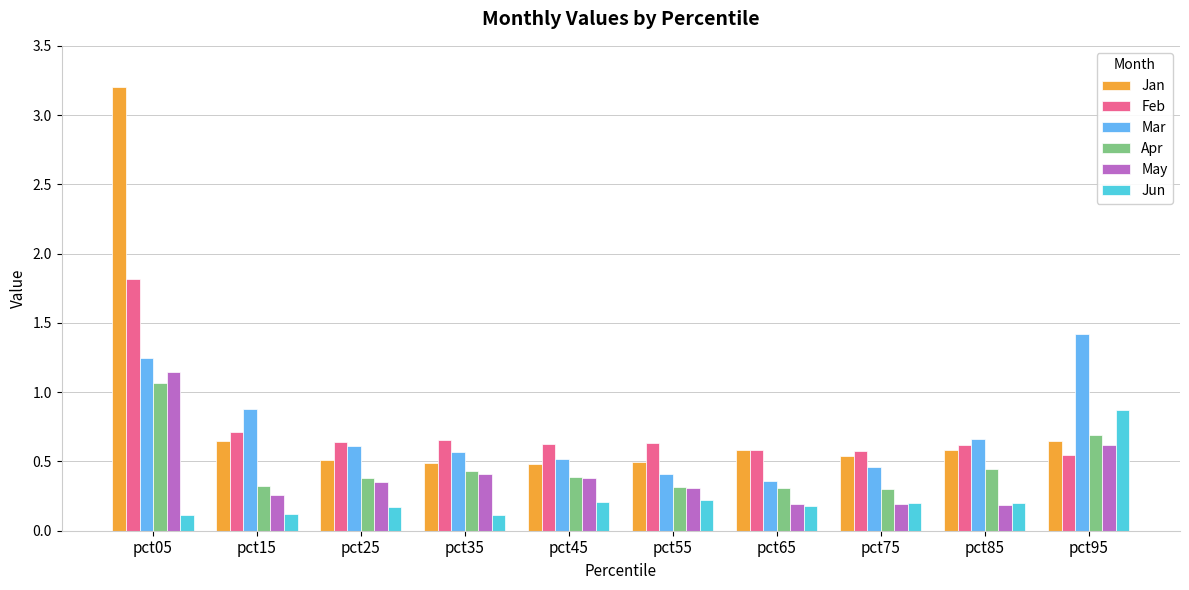

What is the sum of all Jun values?

2.4